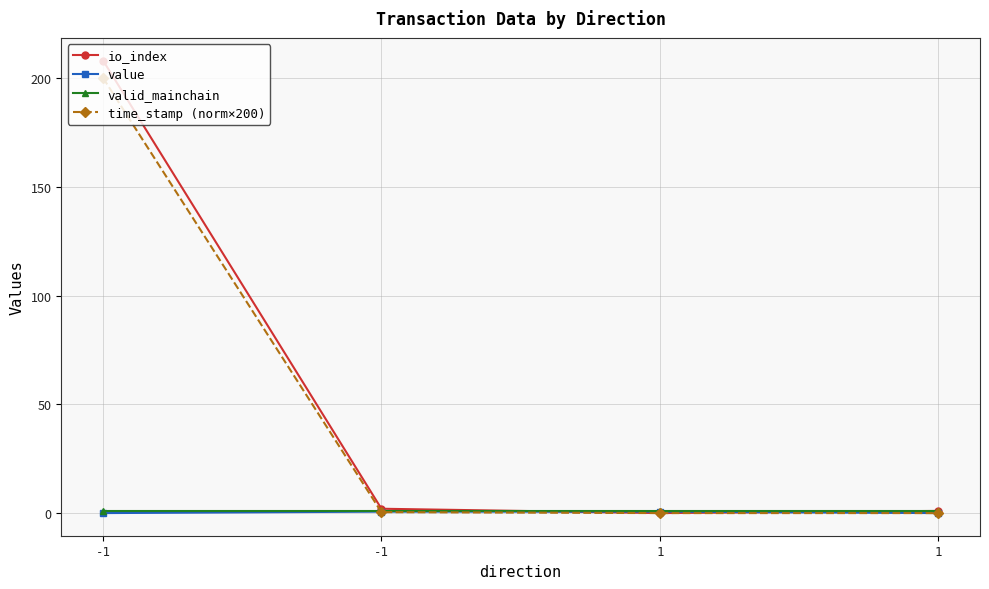

Where is time_stamp (norm×200) nearest to the value 100?

-1